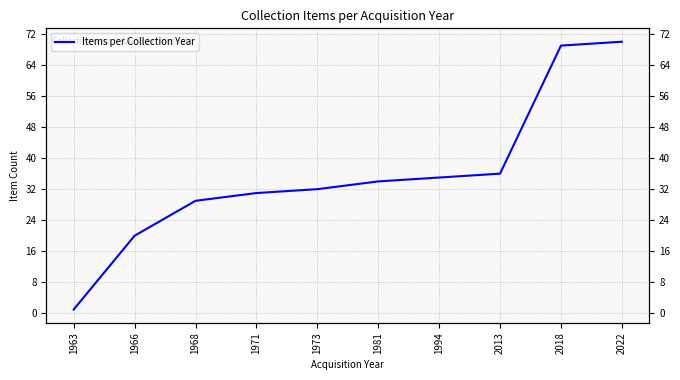

What is the average value?

36